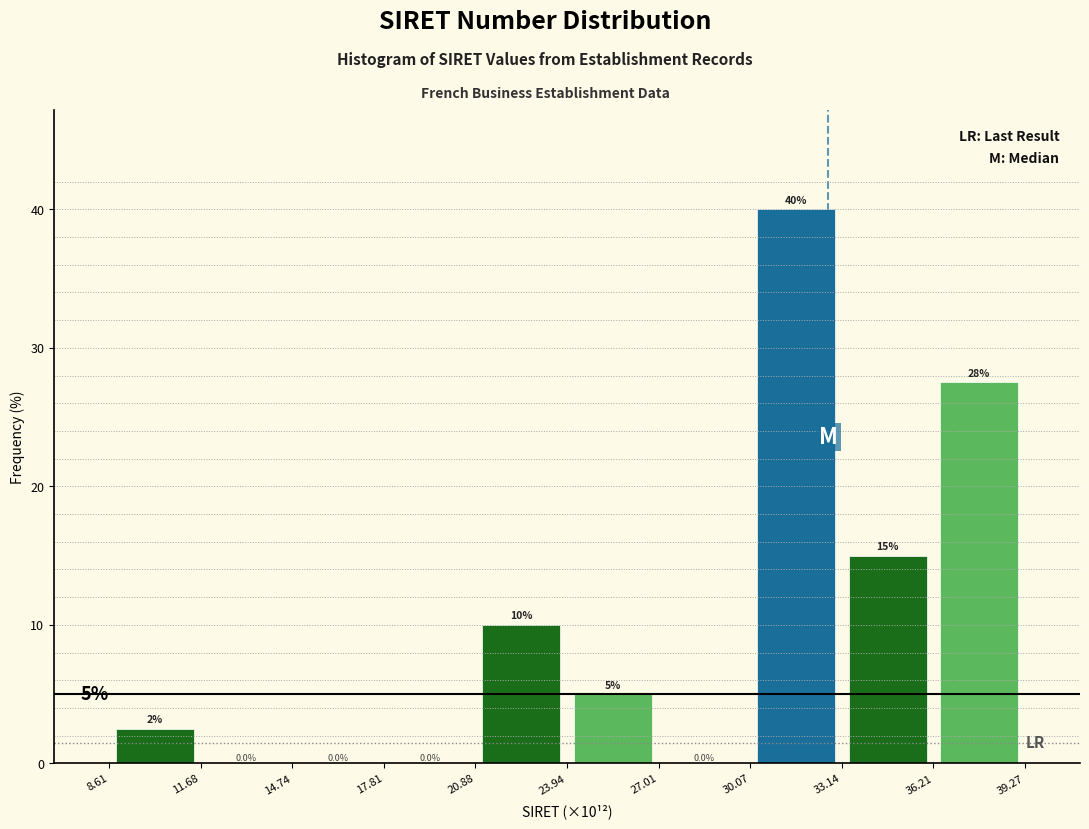

Which range on the x-axis has the tallest bar?

30.07 to 33.14